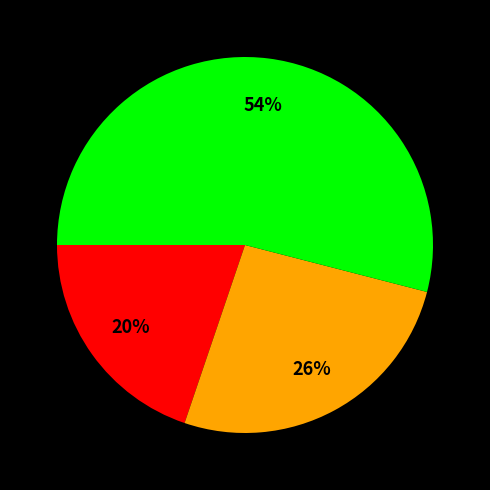

To the nearest percent, what is the average slice percentage?

33%